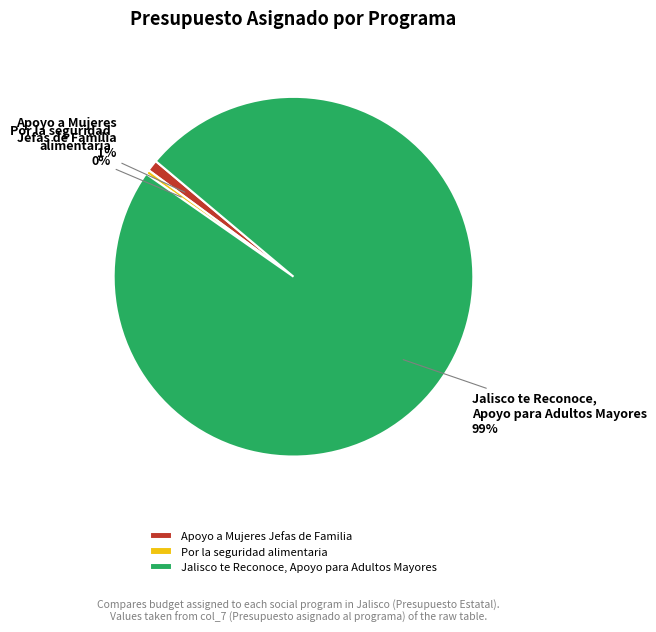

How many segments does this pie chart have?

3